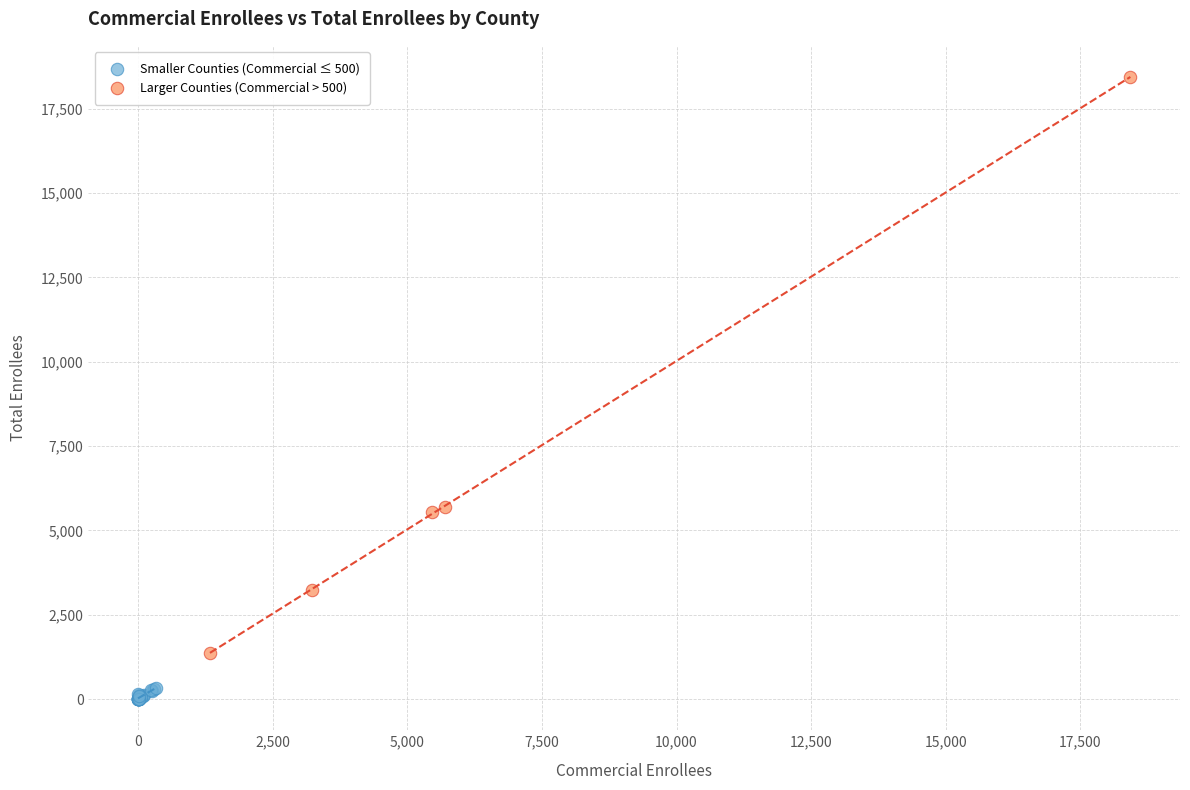

Which series contains the lowest Y value?

Smaller Counties (Commercial ≤ 500)